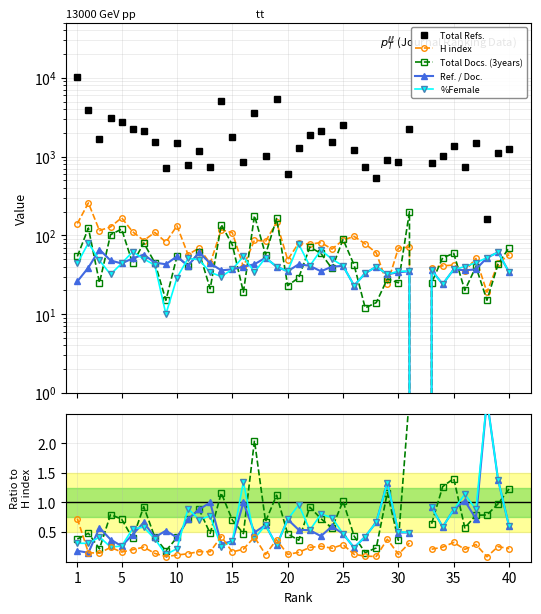

What is the average value of the H index series?

81.2